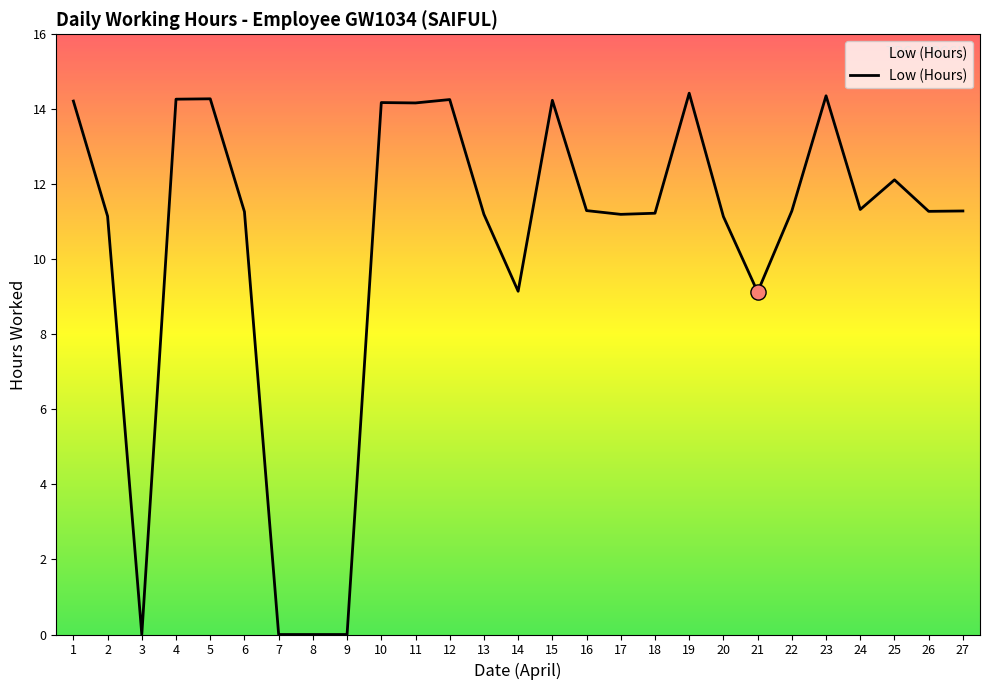

What is the ratio of the value at 27 to the value at 1?

0.8